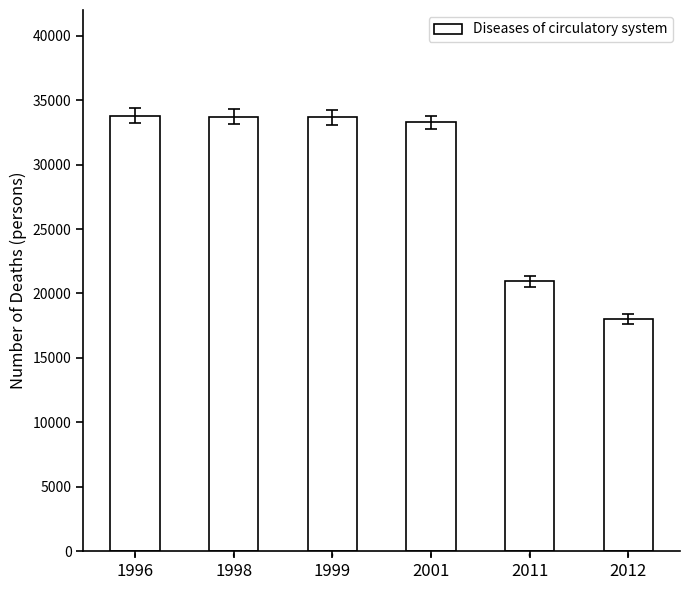

Is it true that the value at 1999 is 48801?

False